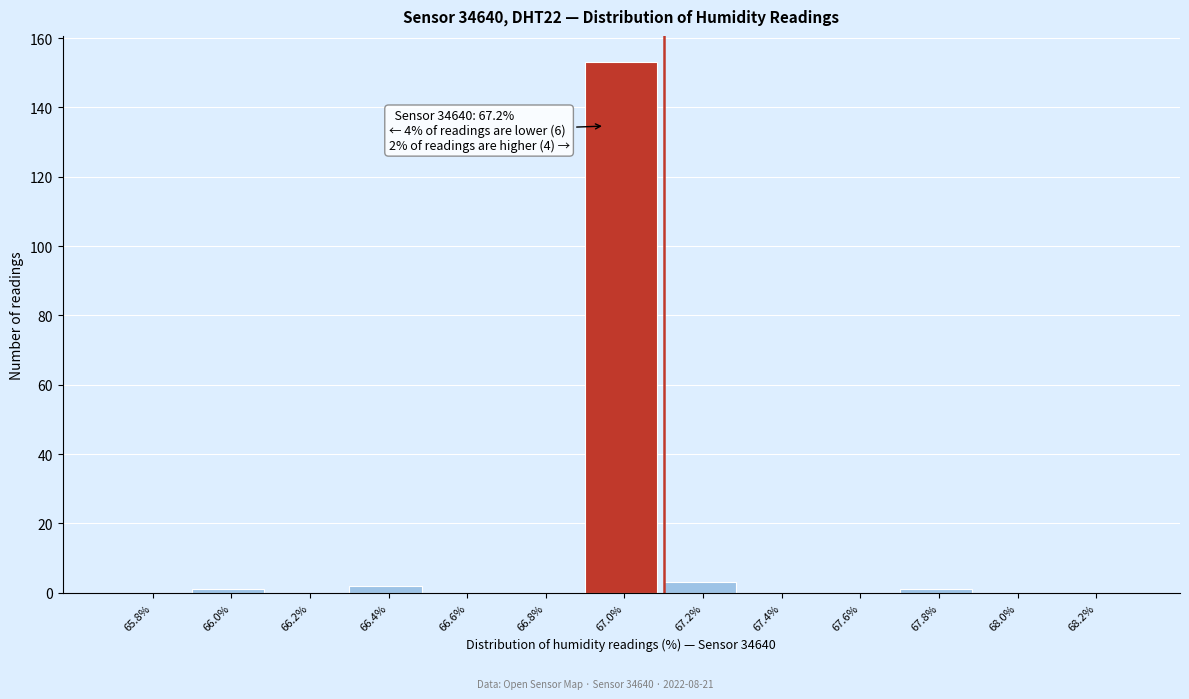

Reading left to right, what are all the values shown in this chart?

65.8%=0	66.0%=1	66.2%=0	66.4%=2	66.6%=0	66.8%=0	67.0%=153	67.2%=3	67.4%=0	67.6%=0	67.8%=1	68.0%=0	68.2%=0